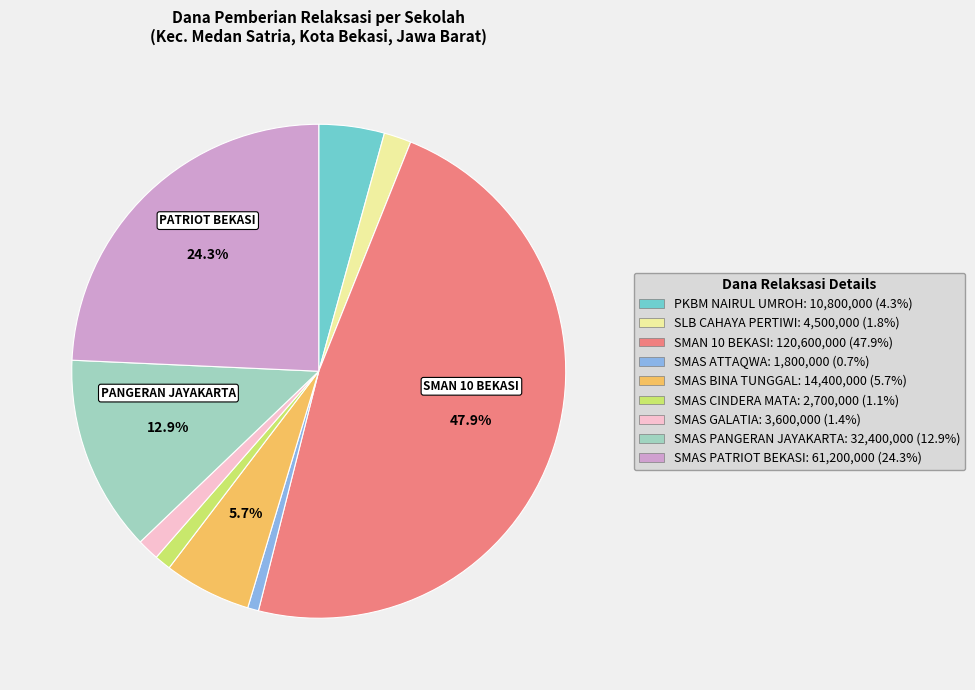

Is the sum of PKBM NAIRUL UMROH: 10,800,000 (4.3%) and SMAS PANGERAN JAYAKARTA: 32,400,000 (12.9%) greater than half?

No